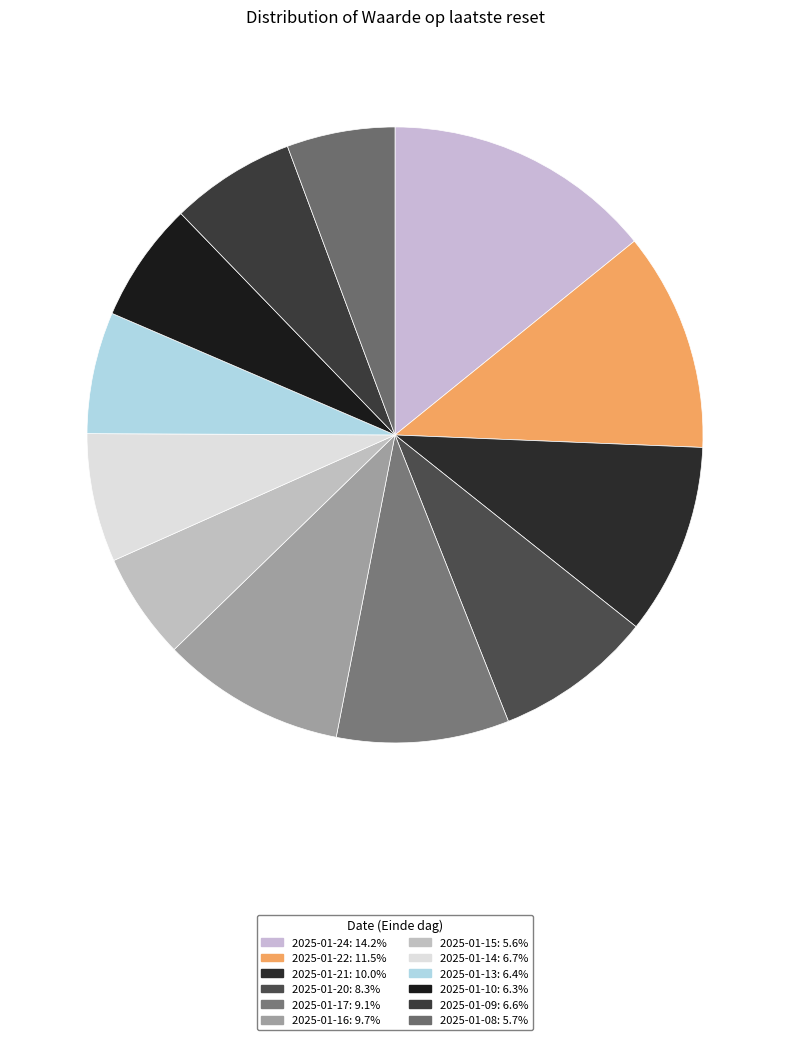

How many slices are in this pie chart?

12